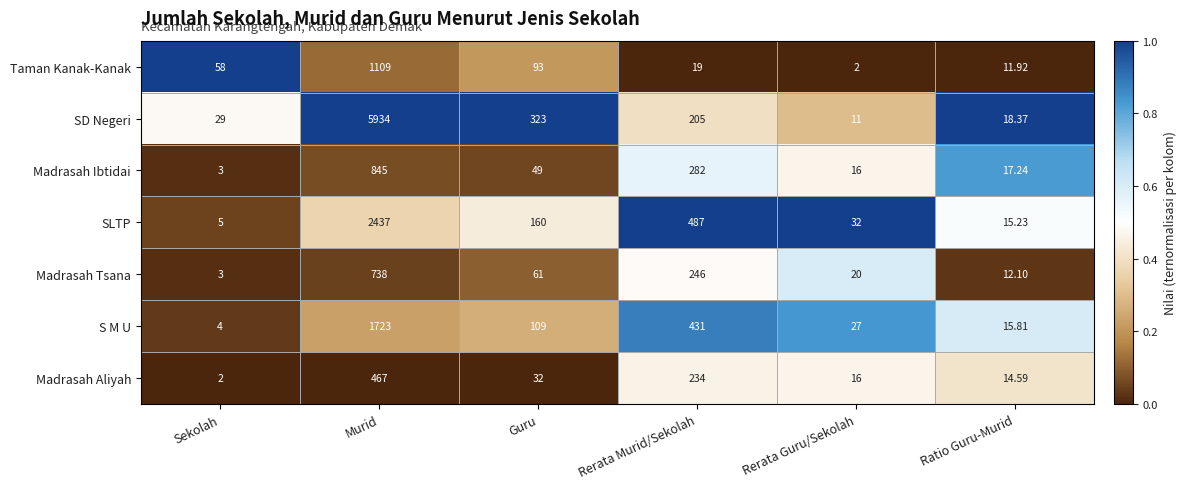

Is the value of S M U at Murid greater than the value of SD Negeri at Ratio Guru-Murid?

Yes